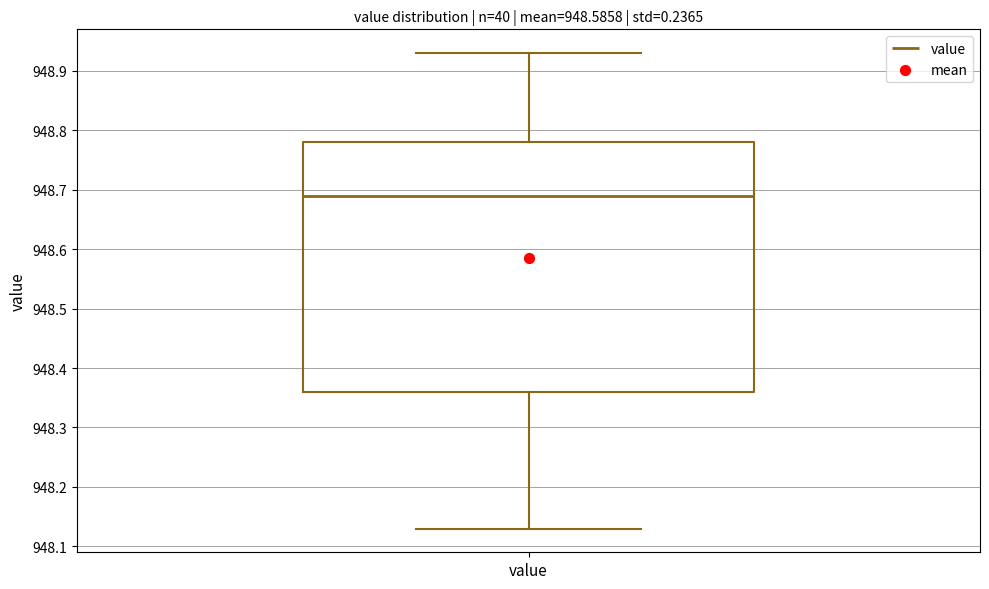

Where does the median line of the box for value sit on the y-axis? The values are not printed on the chart, so give them approximately, as read against the axis.

948.69